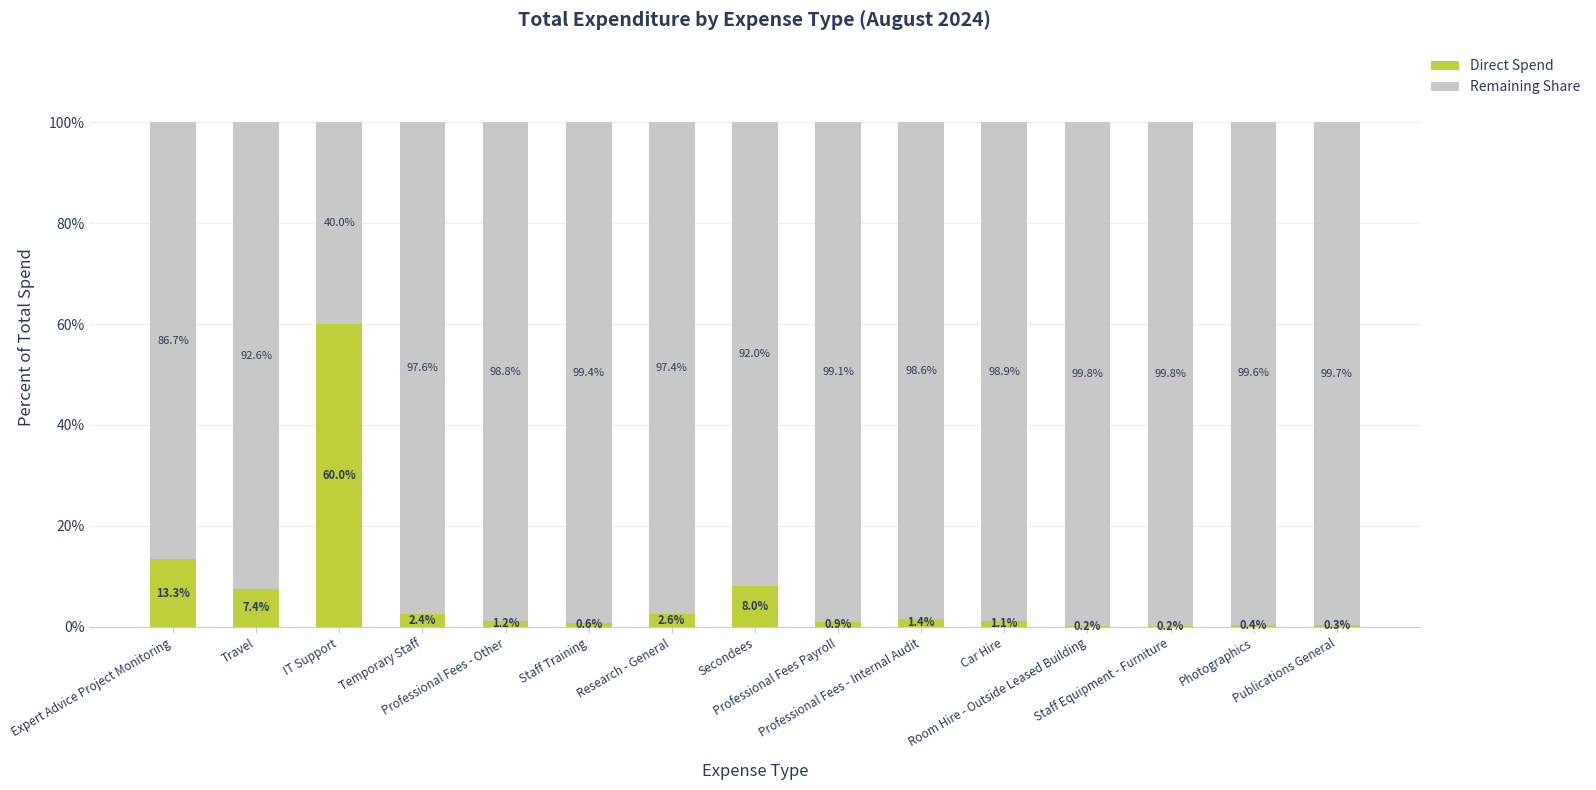

What is the sum of all Direct Spend values?

100.0